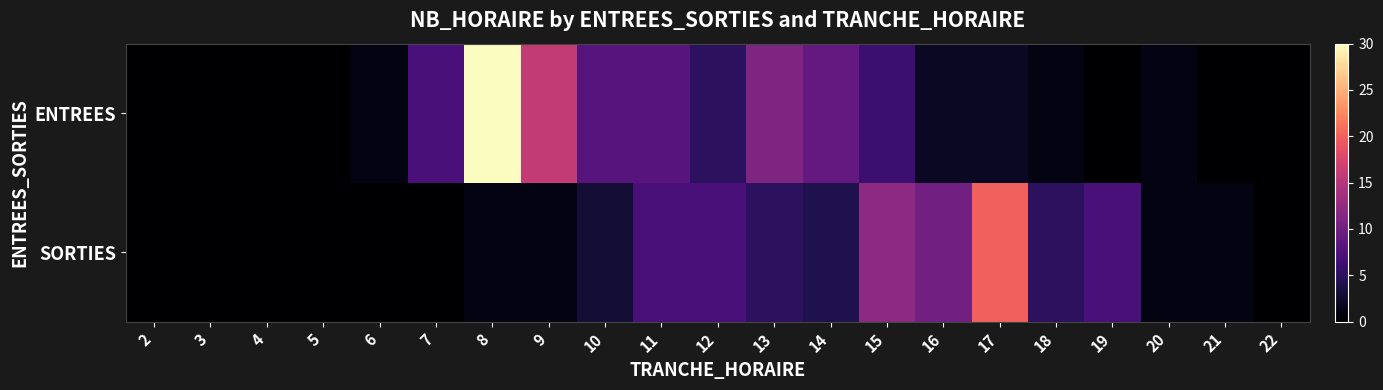

What is the difference between the highest and lowest values at 19?

7